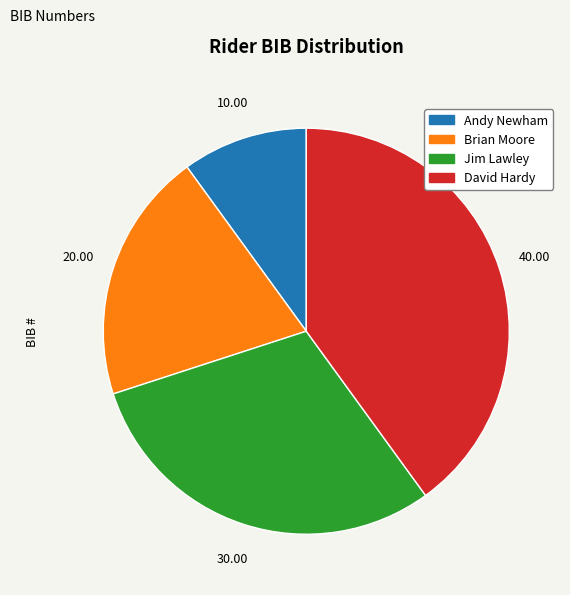

How many slices are in this pie chart?

4